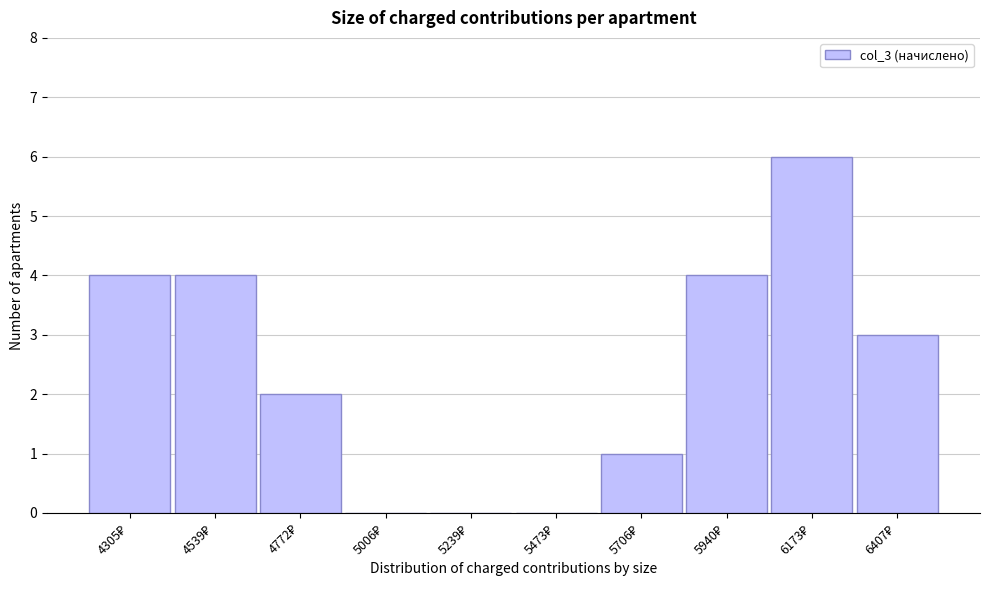

What is the maximum value shown in the chart?

6